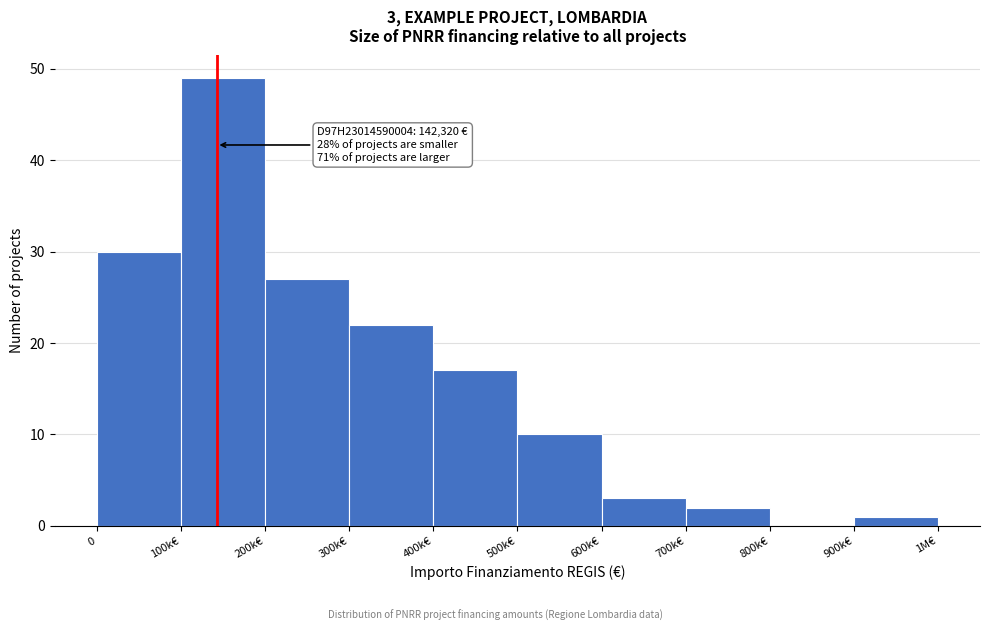

Reading left to right, list all the values displayed in this chart.

0=30	100k€=49	200k€=27	300k€=22	400k€=17	500k€=10	600k€=3	700k€=2	800k€=0	900k€=1